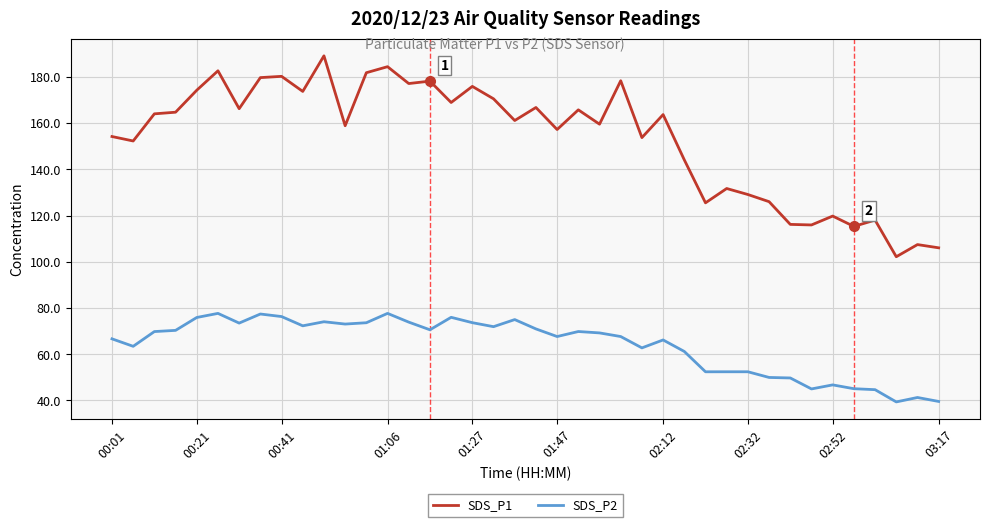

What is the lowest value of the SDS_P1 series?

102.2